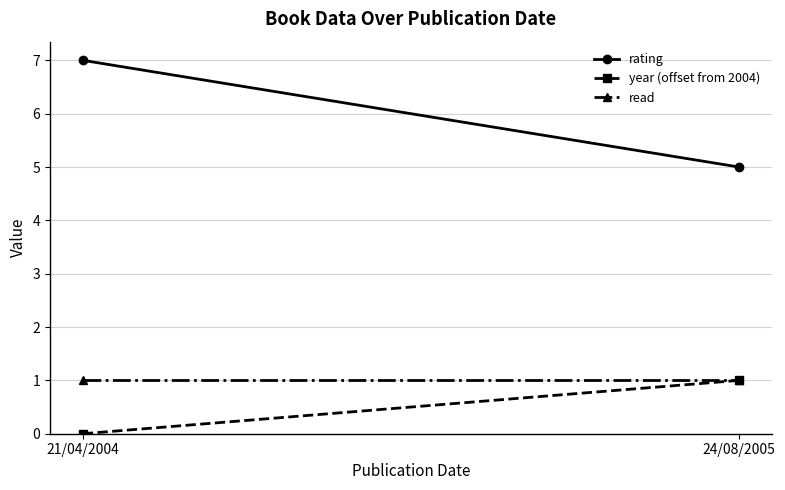

At how many categories does at least one series exceed 5?

1